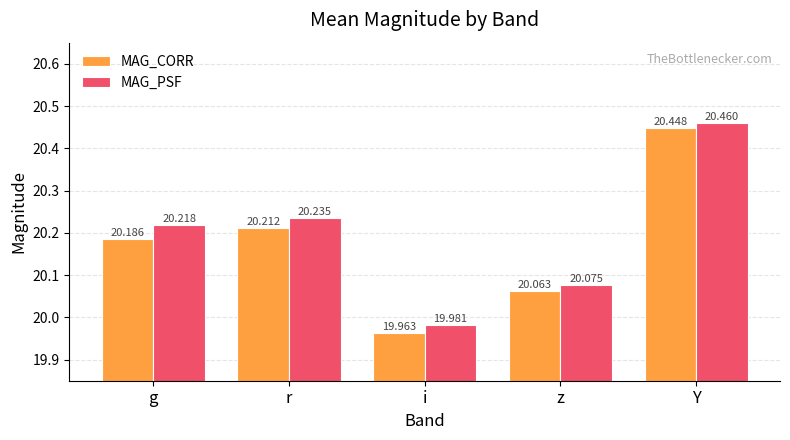

What is the label of the 5th bar from the left?

Y